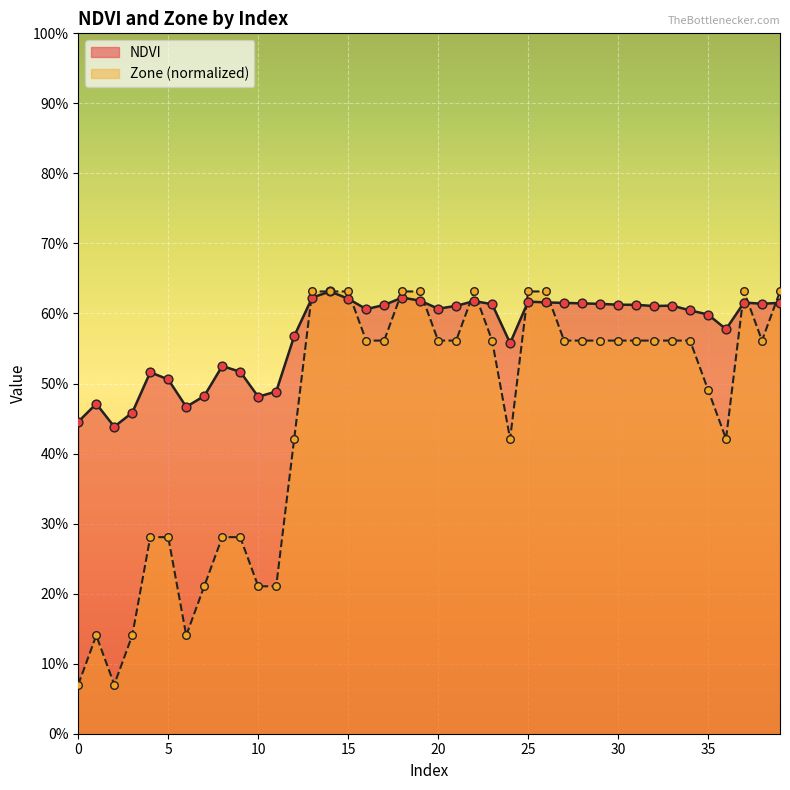

Is the value of NDVI at 21 greater than the value of Zone at 33?

Yes